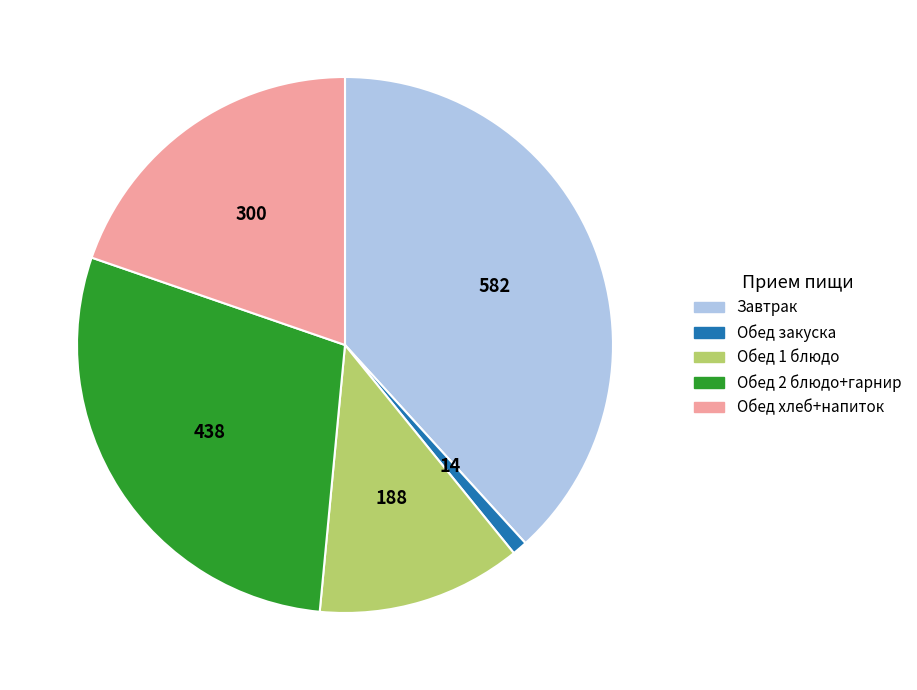

How many slices are in this pie chart?

5